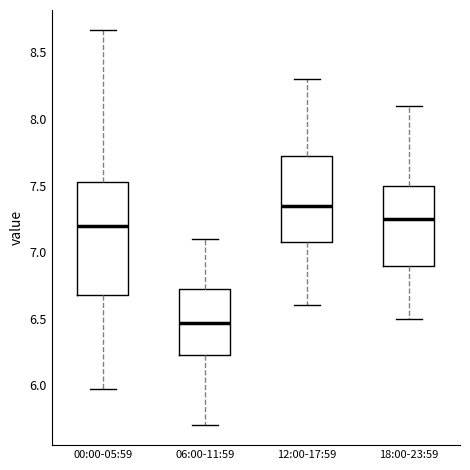

Where is the lower edge of the box for 06:00-11:59 on the y-axis? The values are not printed on the chart, so give them approximately, as read against the axis.

6.25